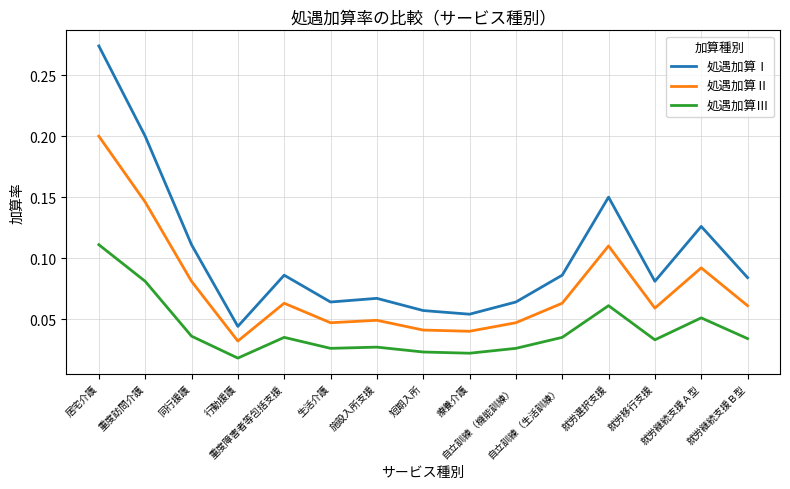

Is the value of 処遇加算Ⅰ at 施設入所支援 greater than the value of 処遇加算Ⅲ at 生活介護?

Yes